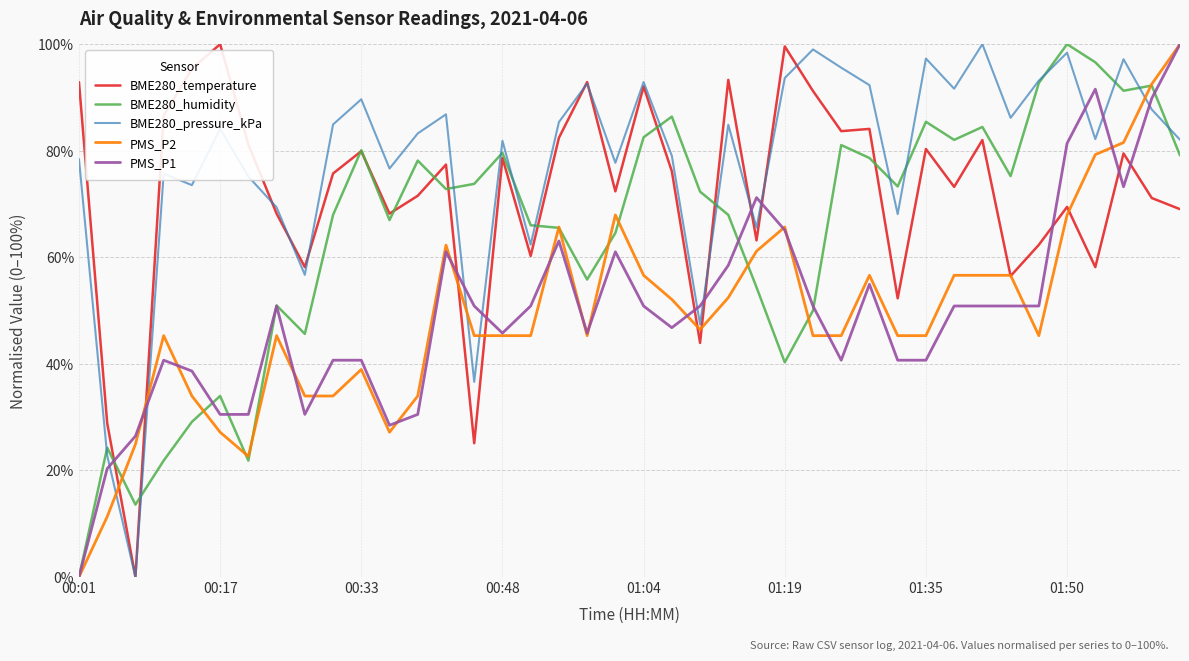

What is the highest value of the BME280_temperature series?

100.0